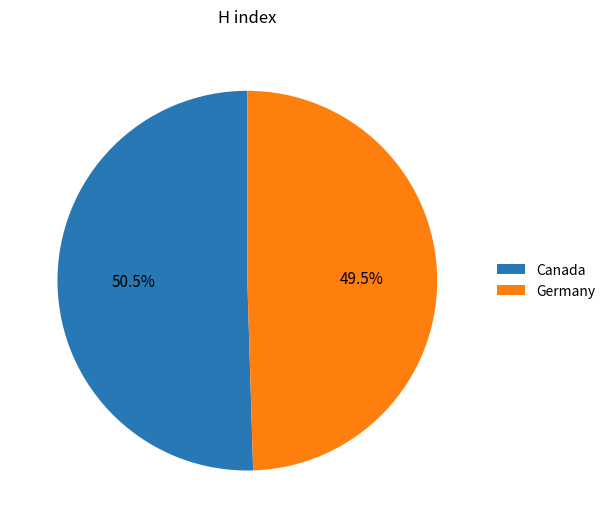

The Germany slice represents 35% of the pie. True or false?

False